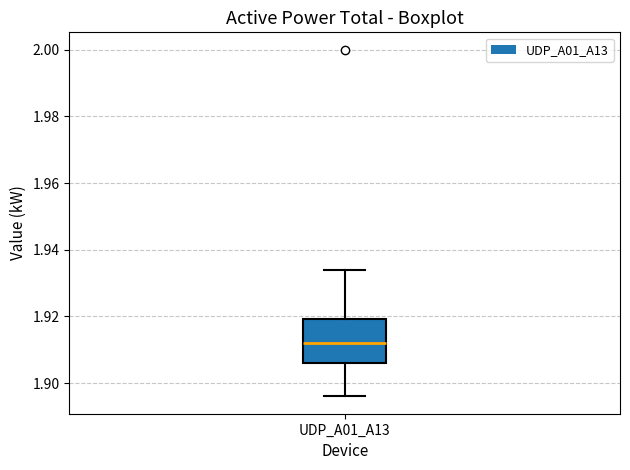

Read this box plot against the y-axis: the position of the median line, the range covered by the box, and the ends of both whiskers. The values are not printed on the chart, so give them approximately, as read against the axis.

median 1.912, box 1.906 to 1.920, whiskers 1.896 to 1.934